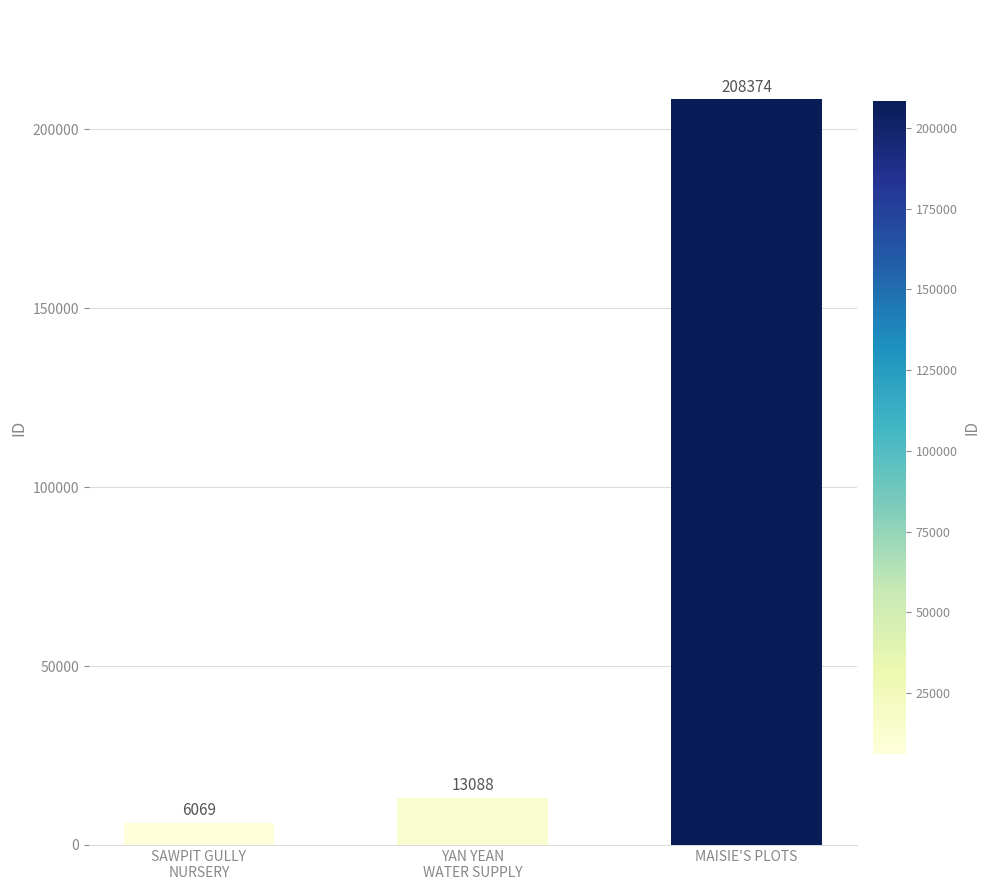

Reading left to right, extract all data points from this chart.

SAWPIT GULLY
NURSERY=6069	YAN YEAN
WATER SUPPLY=13088	MAISIE'S PLOTS=208374